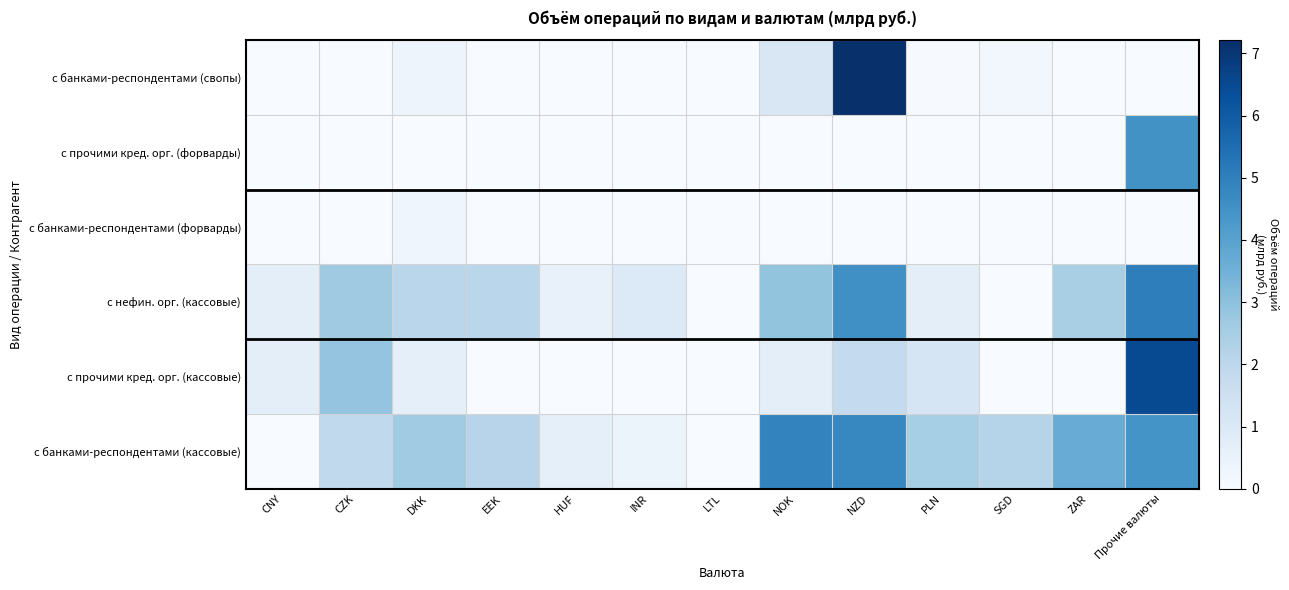

Is it true that the value at DKK is 0.6?

False